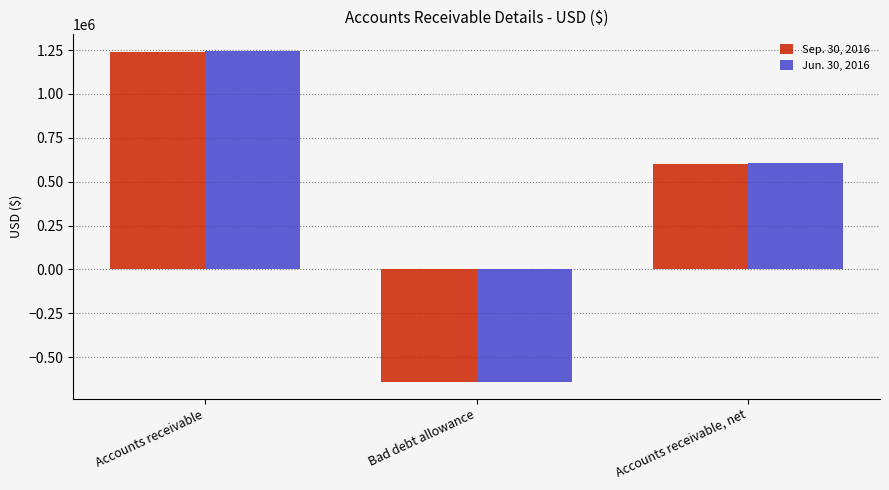

Count the number of categories in the chart.

3